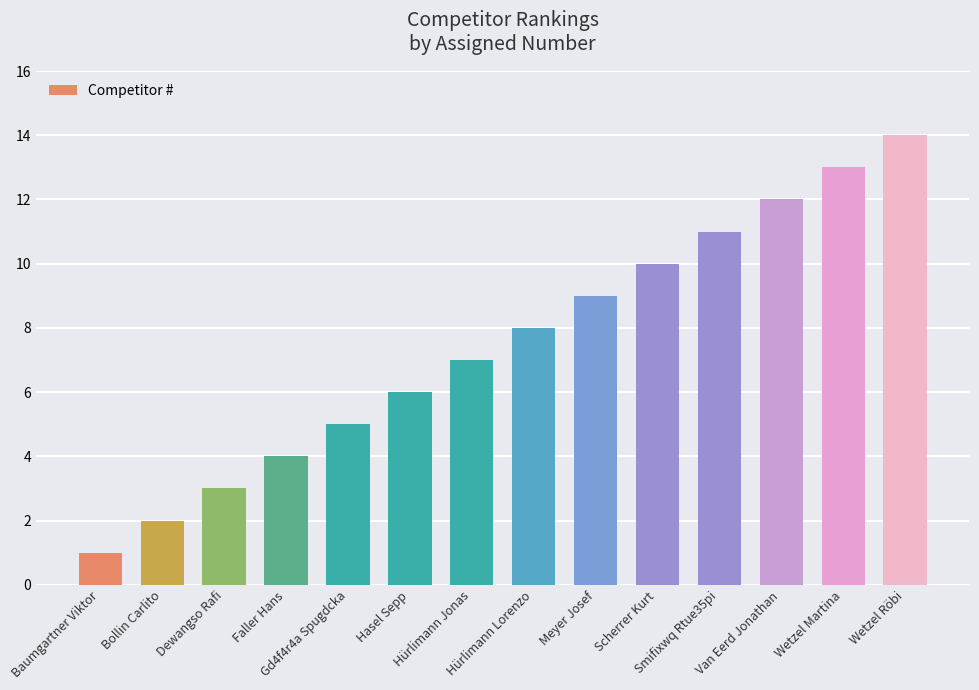

What is the sum of all values?

105